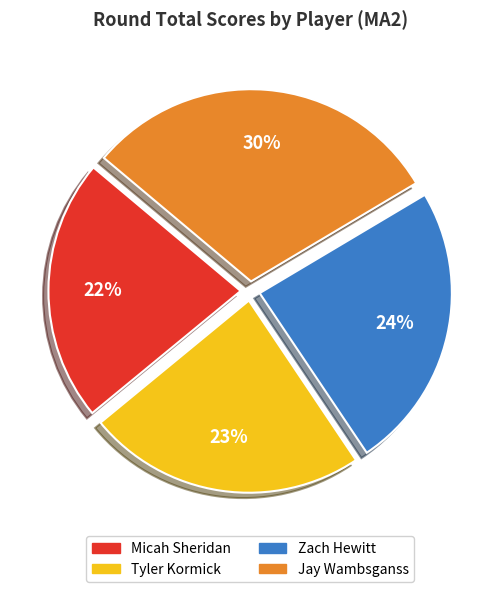

What percentage is the Micah Sheridan slice, to the nearest percent?

22%